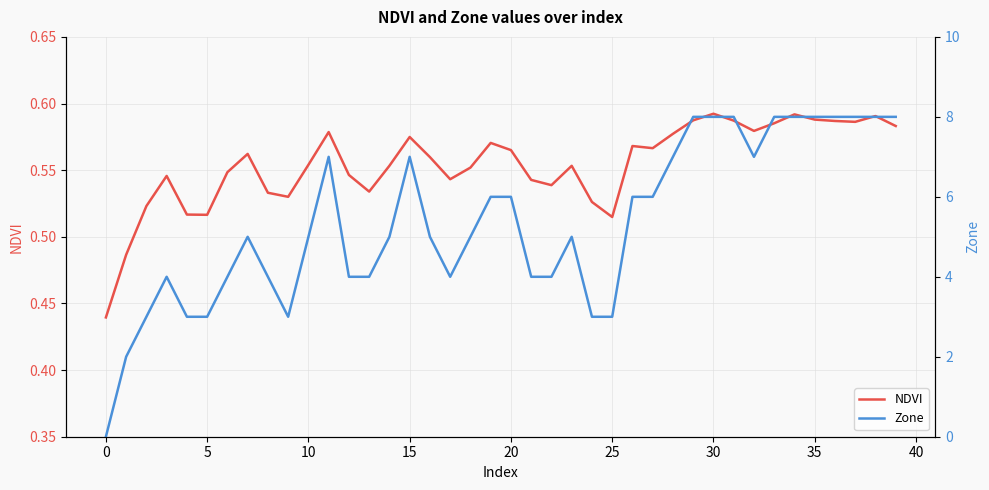

Does the chart display data point markers on the line(s)?

No